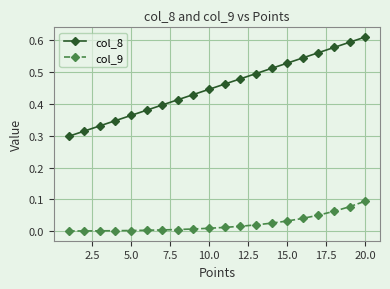

Which series has the largest total across all categories?

col_8